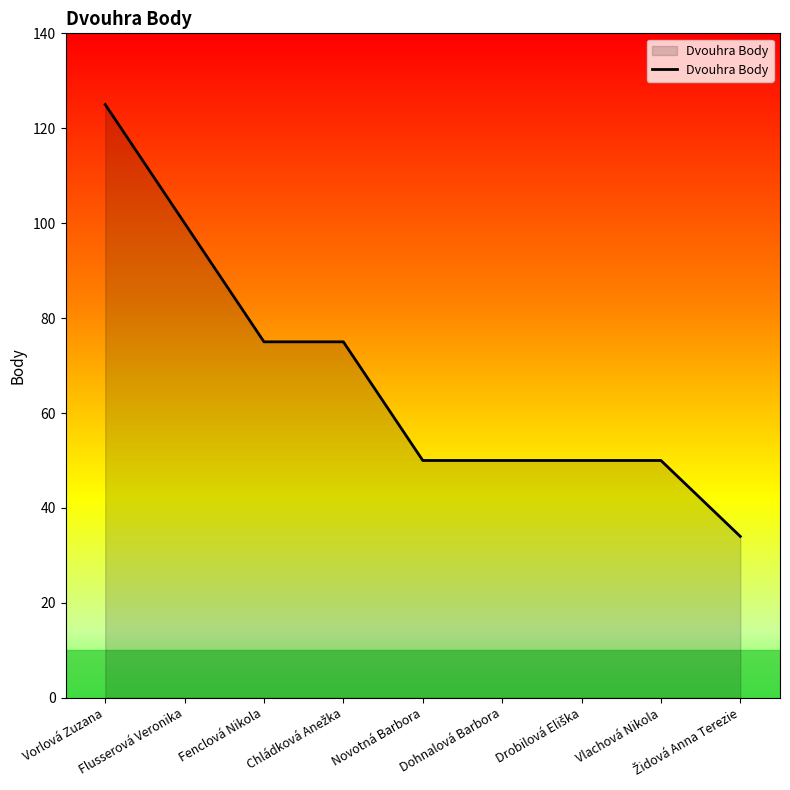

What is the difference between the maximum and second lowest values?

75